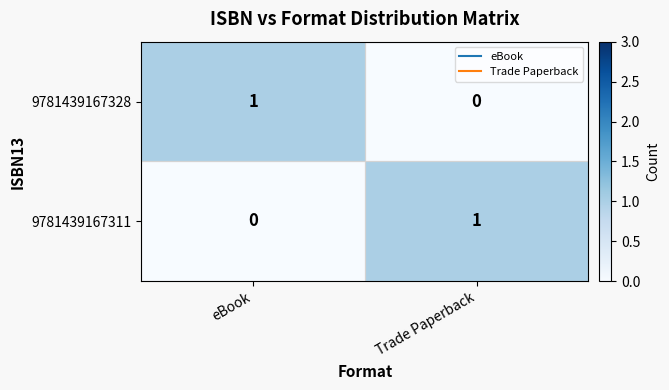

The value of 9781439167328 at Trade Paperback is 0. True or false?

True